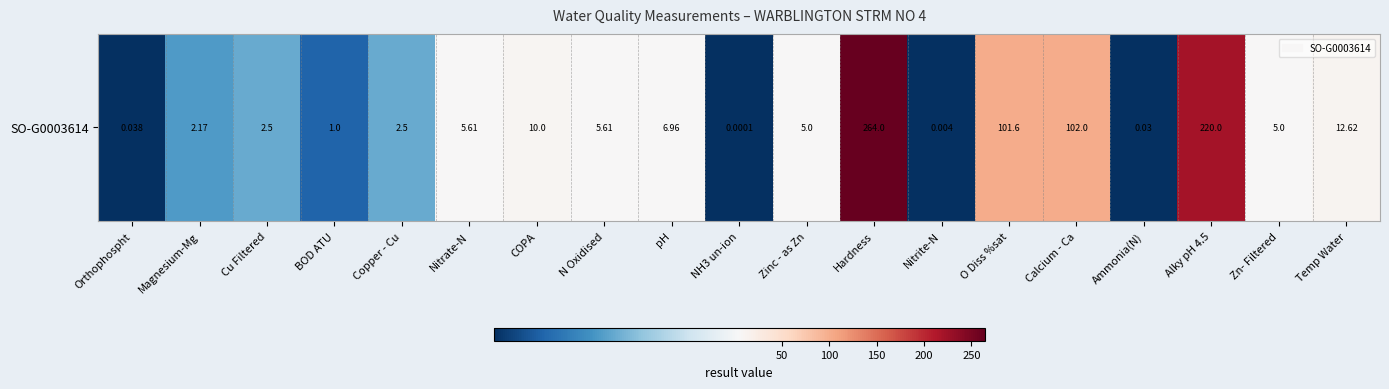

Reading right to left, what are all the values shown in this chart?

12.6	5.0	220.0	0.0	102.0	101.6	0.0	264.0	5.0	0.0	7.0	5.6	10.0	5.6	2.5	1.0	2.5	2.2	0.0